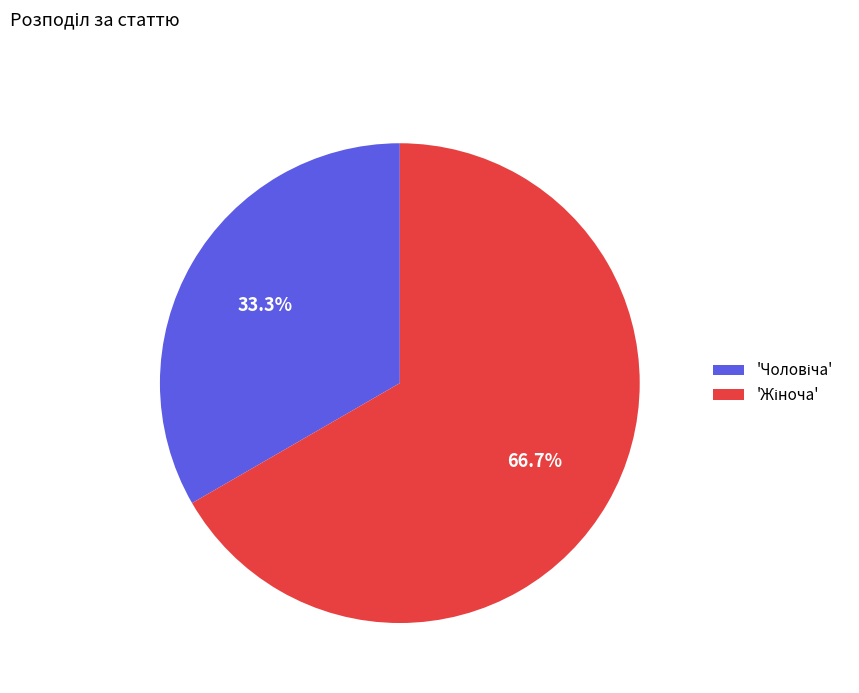

Does any single category account for the majority?

Yes